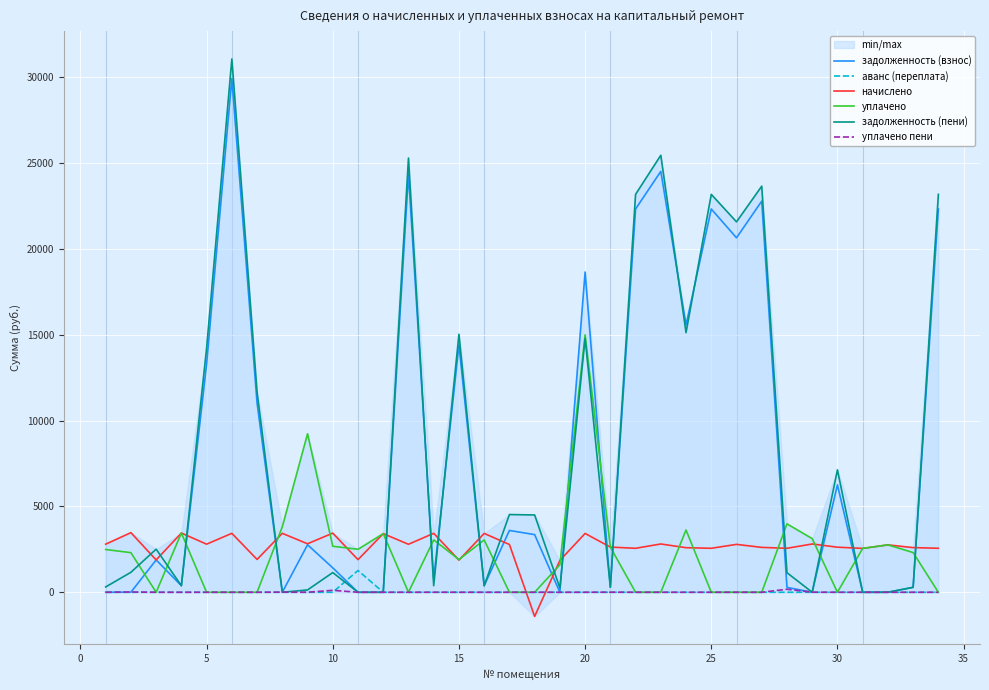

What is the maximum value for уплачено?

15000.0